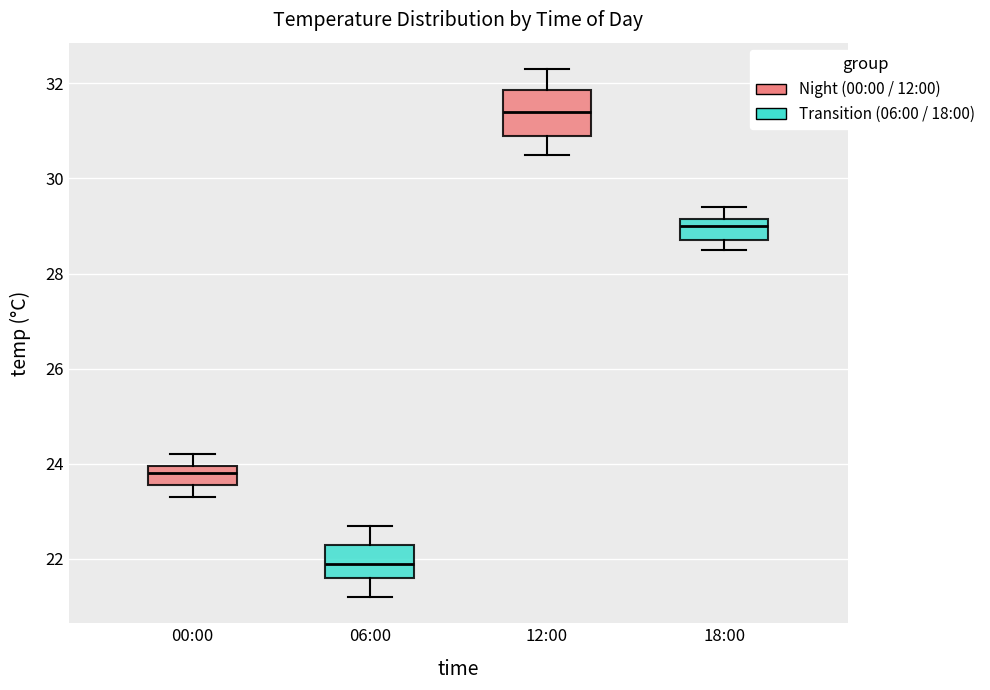

Reading left to right, read every box against the y-axis: the position of its median line, the range the box covers, and the ends of its whiskers. The values are not printed on the chart, so give them approximately, as read against the axis.

00:00: median 23.8, box 23.6 to 24.0, whiskers 23.4 to 24.2
06:00: median 22.0, box 21.6 to 22.4, whiskers 21.2 to 22.8
12:00: median 31.4, box 31.0 to 31.8, whiskers 30.6 to 32.4
18:00: median 29.0, box 28.8 to 29.2, whiskers 28.6 to 29.4